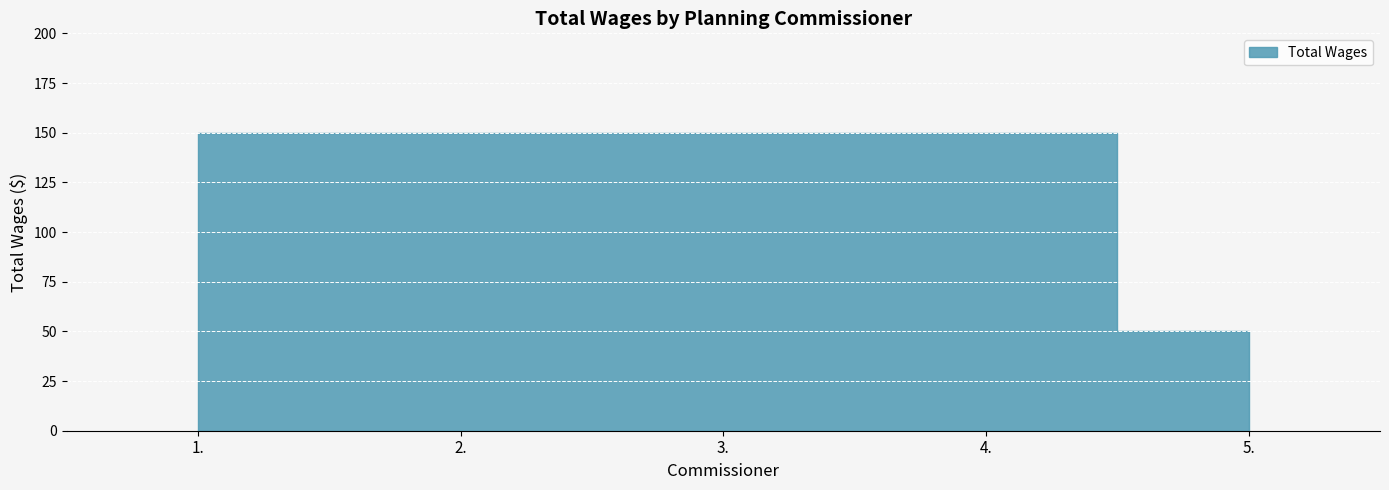

Rank the categories by value from lowest to highest.

5., 1., 2., 3., 4.